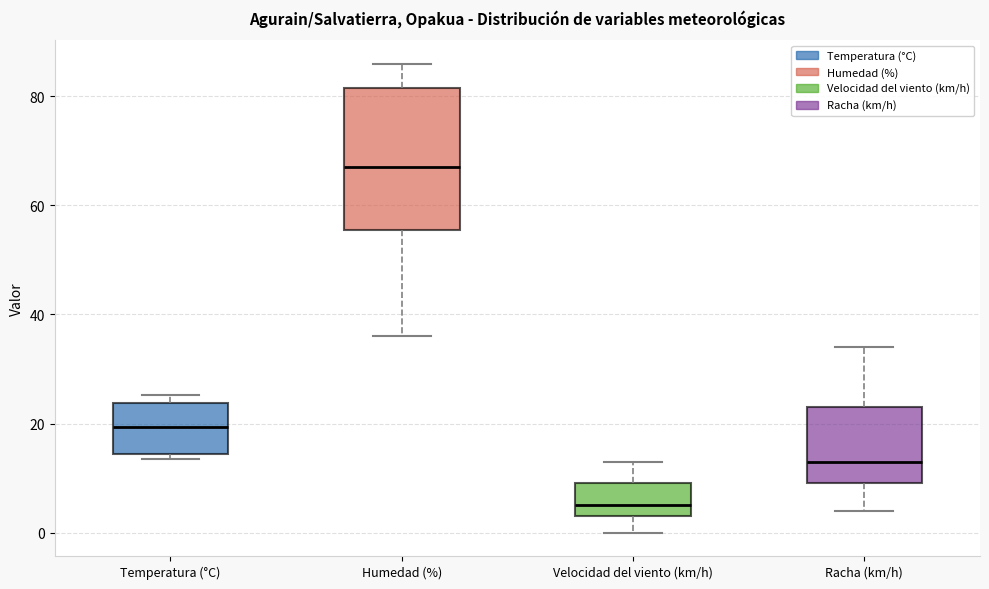

Reading left to right, read every box against the y-axis: the position of its median line, the range the box covers, and the ends of its whiskers. The values are not printed on the chart, so give them approximately, as read against the axis.

Temperatura (°C): median 20, box 14 to 24, whiskers 14 (just below the box's lower edge) to 26
Humedad (%): median 68, box 56 to 82, whiskers 36 to 86
Velocidad del viento (km/h): median 6, box 4 to 10, whiskers 0 to 14
Racha (km/h): median 14, box 10 to 24, whiskers 4 to 34